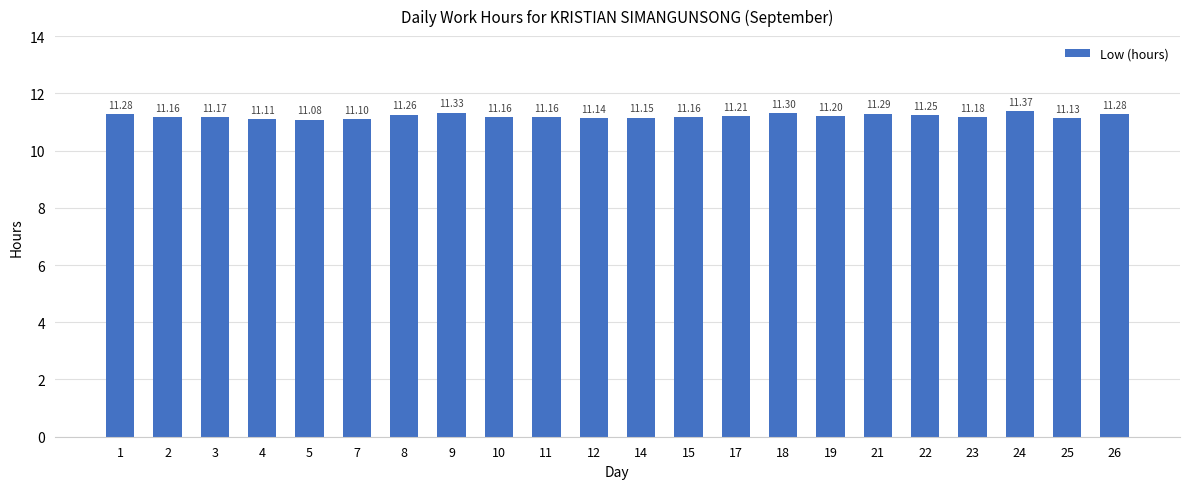

Read the value at 14.

11.2